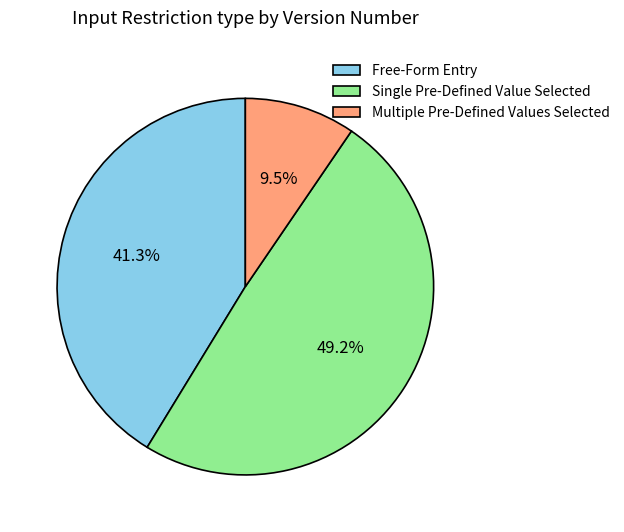

To the nearest percent, what is the average slice percentage?

33%